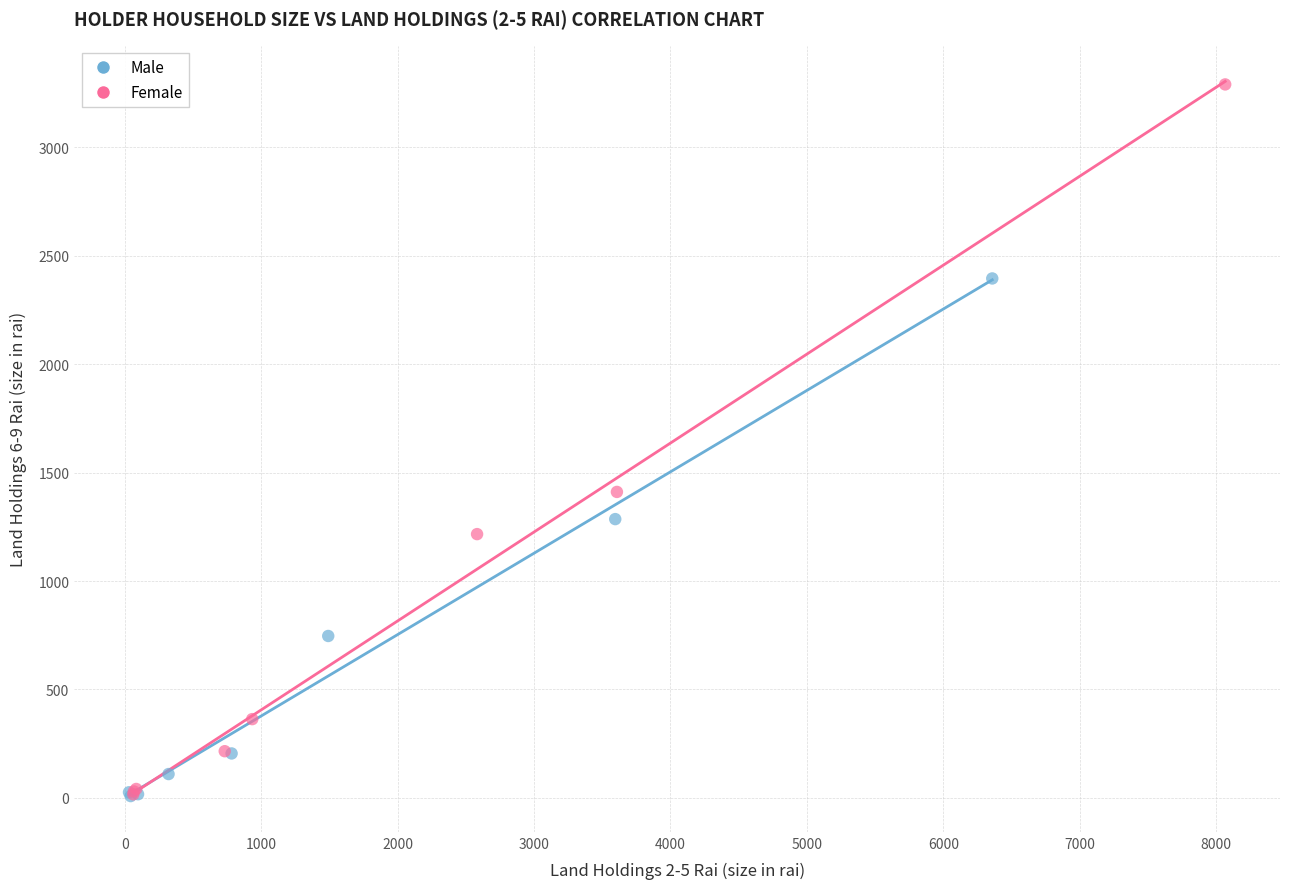

Which series contains the highest Y value?

Female